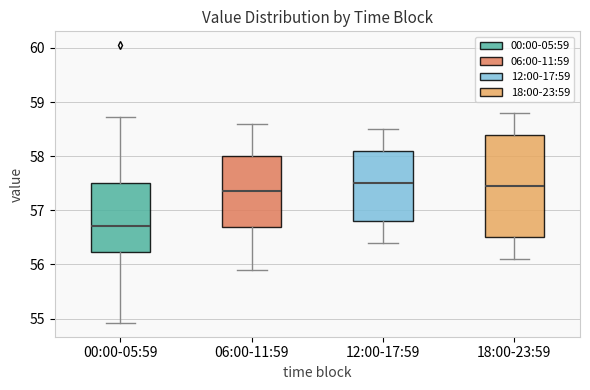

Reading left to right, read every box against the y-axis: the position of its median line, the range the box covers, and the ends of its whiskers. The values are not printed on the chart, so give them approximately, as read against the axis.

00:00-05:59: median 56.7, box 56.2 to 57.5, whiskers 54.9 to 58.7
06:00-11:59: median 57.4, box 56.7 to 58.0, whiskers 55.9 to 58.6
12:00-17:59: median 57.5, box 56.8 to 58.1, whiskers 56.4 to 58.5
18:00-23:59: median 57.5, box 56.5 to 58.4, whiskers 56.1 to 58.8